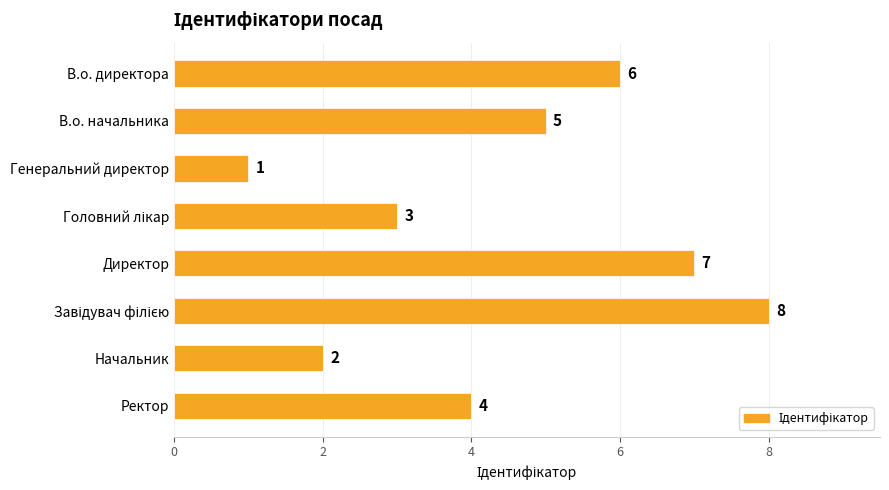

What is the greatest value displayed?

8